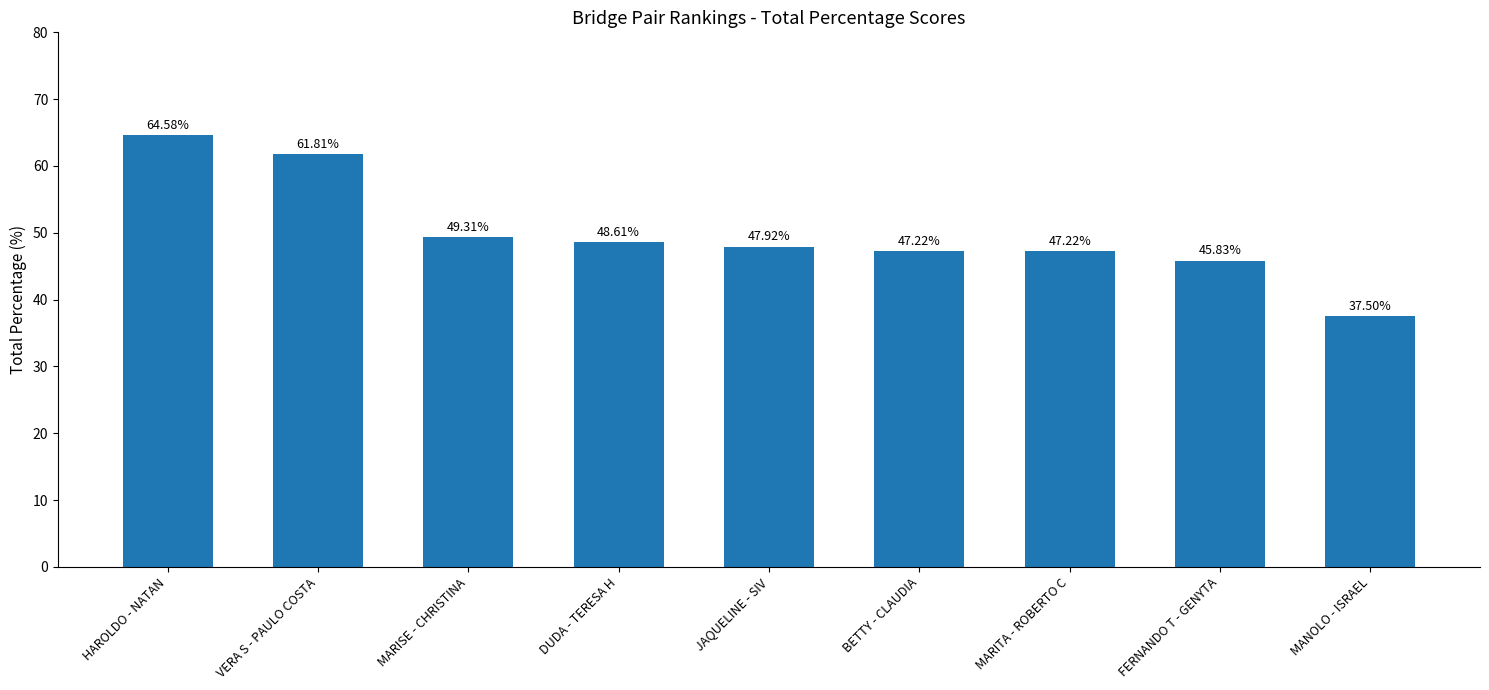

How many data points does each series have?

9